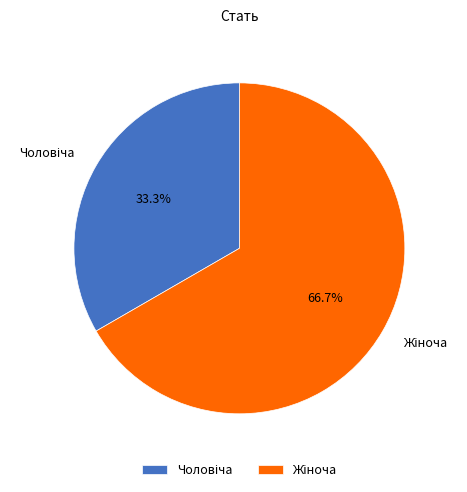

Is there any slice that represents more than half of the pie?

Yes